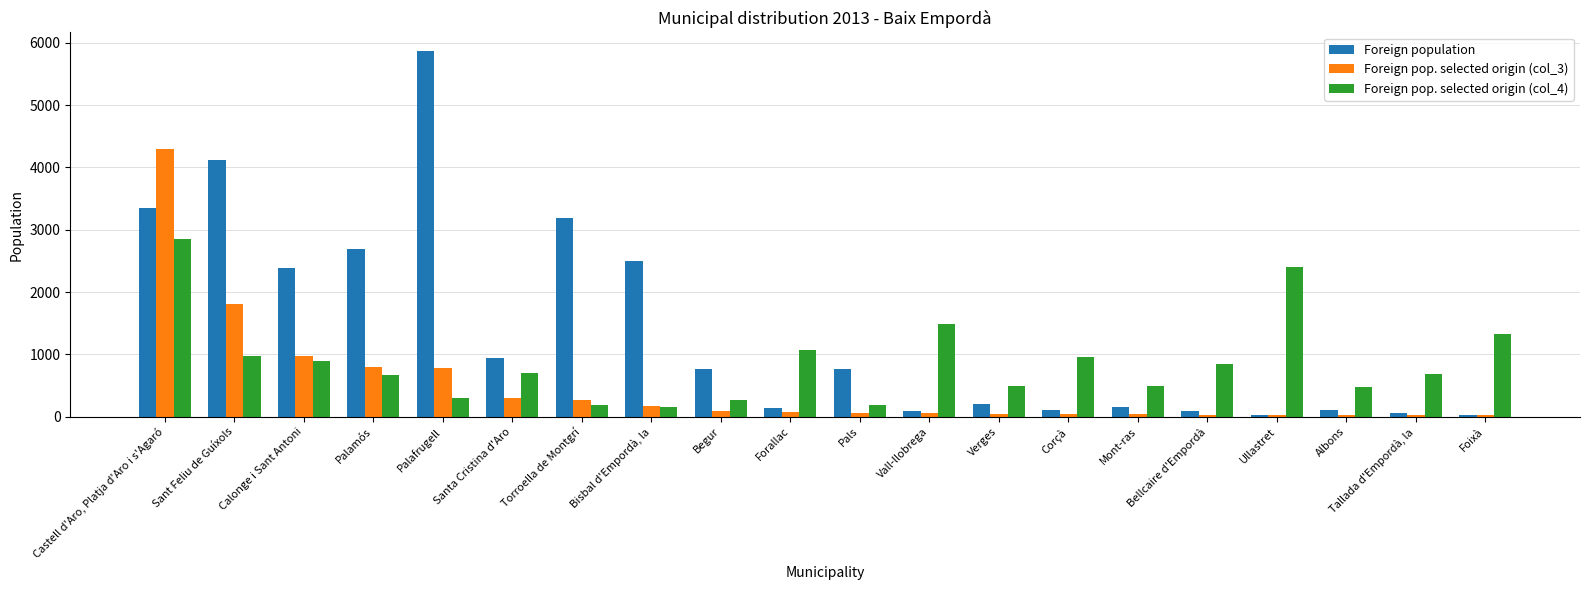

Between Sant Feliu de Guíxols and Bisbal d'Empordà, la, which series saw the biggest shift?

Foreign pop. selected origin (col_3)